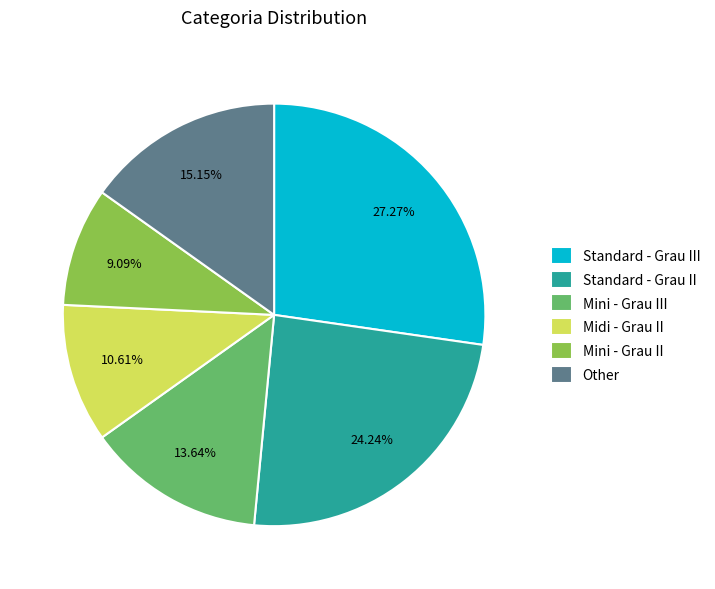

Is there a majority slice in this chart?

No